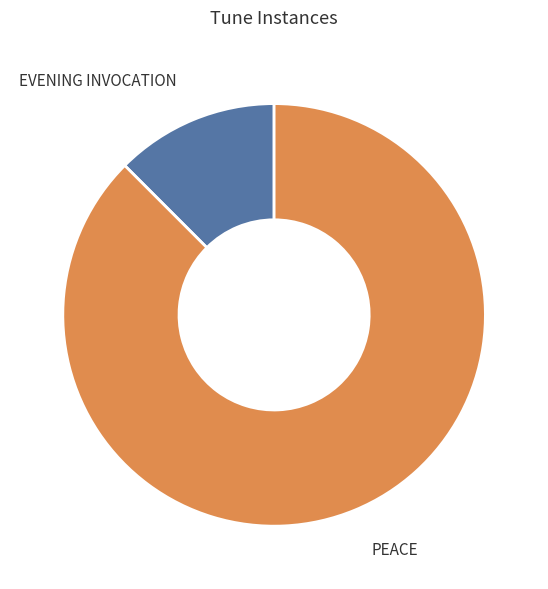

Does EVENING INVOCATION account for over 50% of the chart?

No